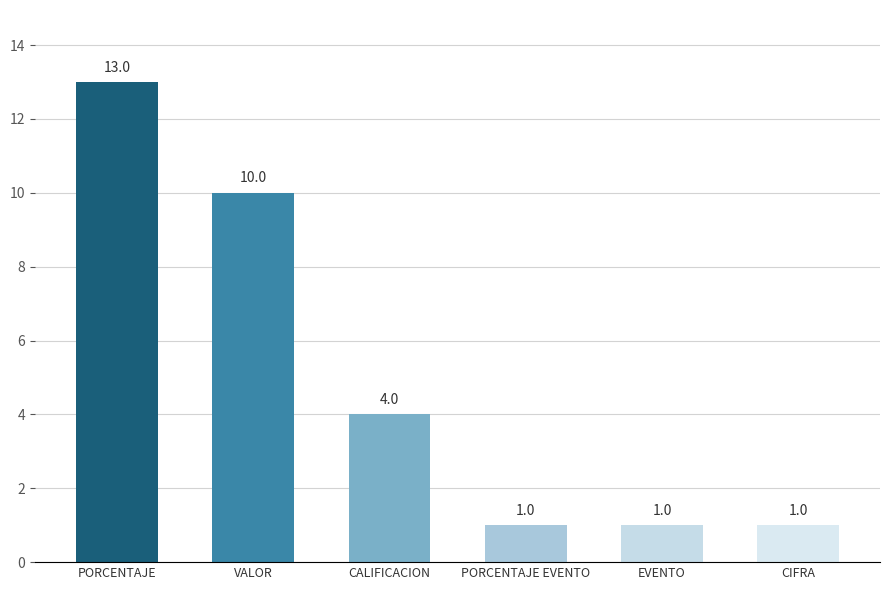

At which label does the data first exceed 4?

PORCENTAJE